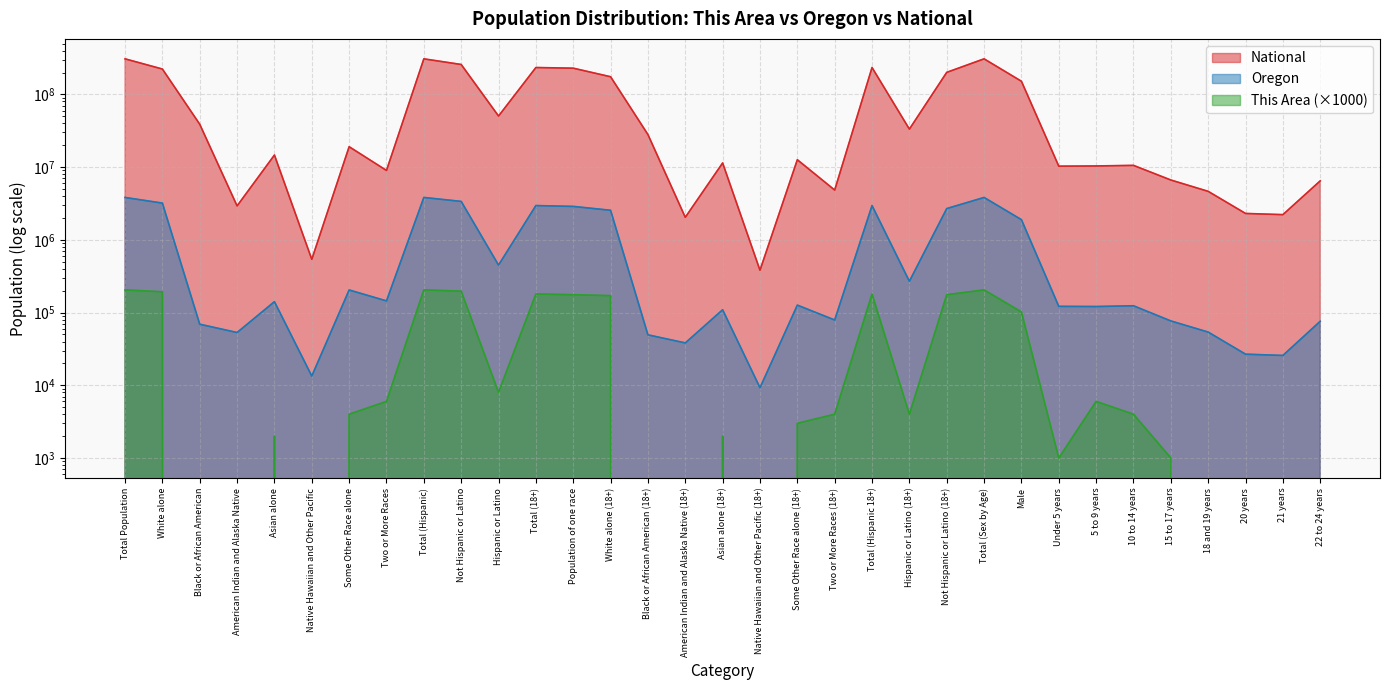

Which label corresponds to the smallest value in the chart?

Black or African American